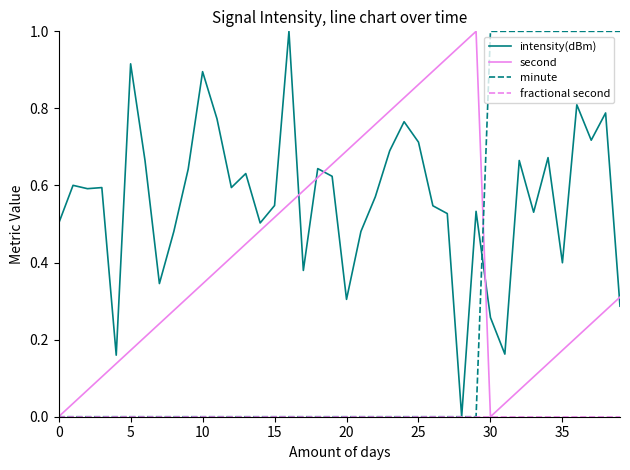

Which series has the largest total across all categories?

intensity(dBm)